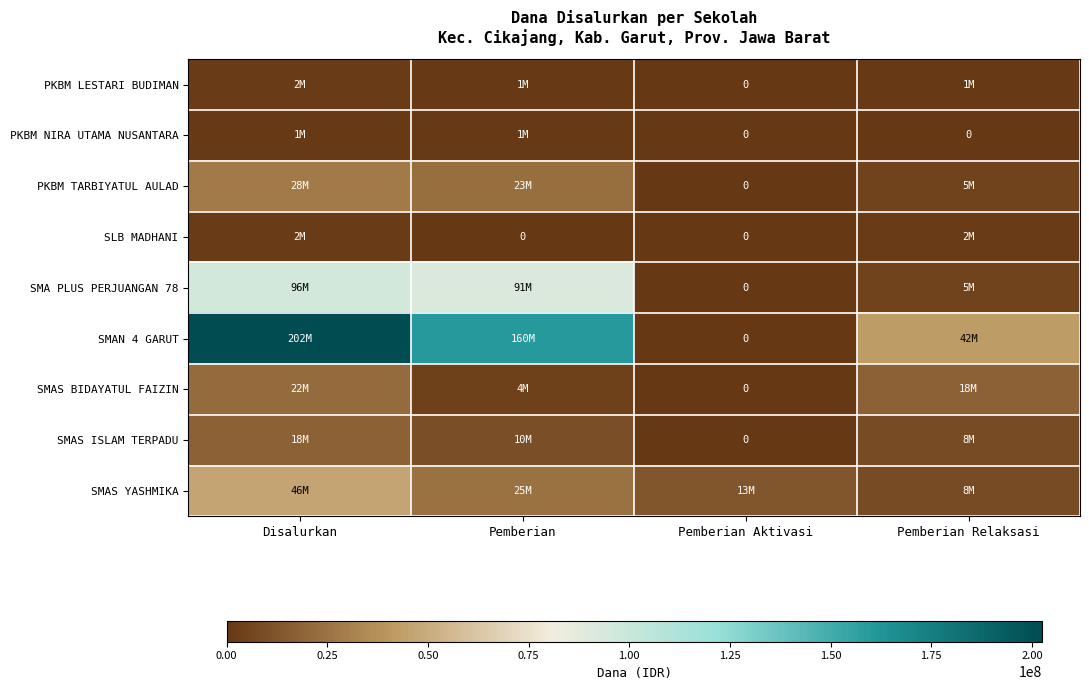

Rank the series at Pemberian Aktivasi from highest to lowest value.

SMAS YASHMIKA, PKBM LESTARI BUDIMAN, PKBM NIRA UTAMA NUSANTARA, PKBM TARBIYATUL AULAD, SLB MADHANI, SMA PLUS PERJUANGAN 78, SMAN 4 GARUT, SMAS BIDAYATUL FAIZIN, SMAS ISLAM TERPADU